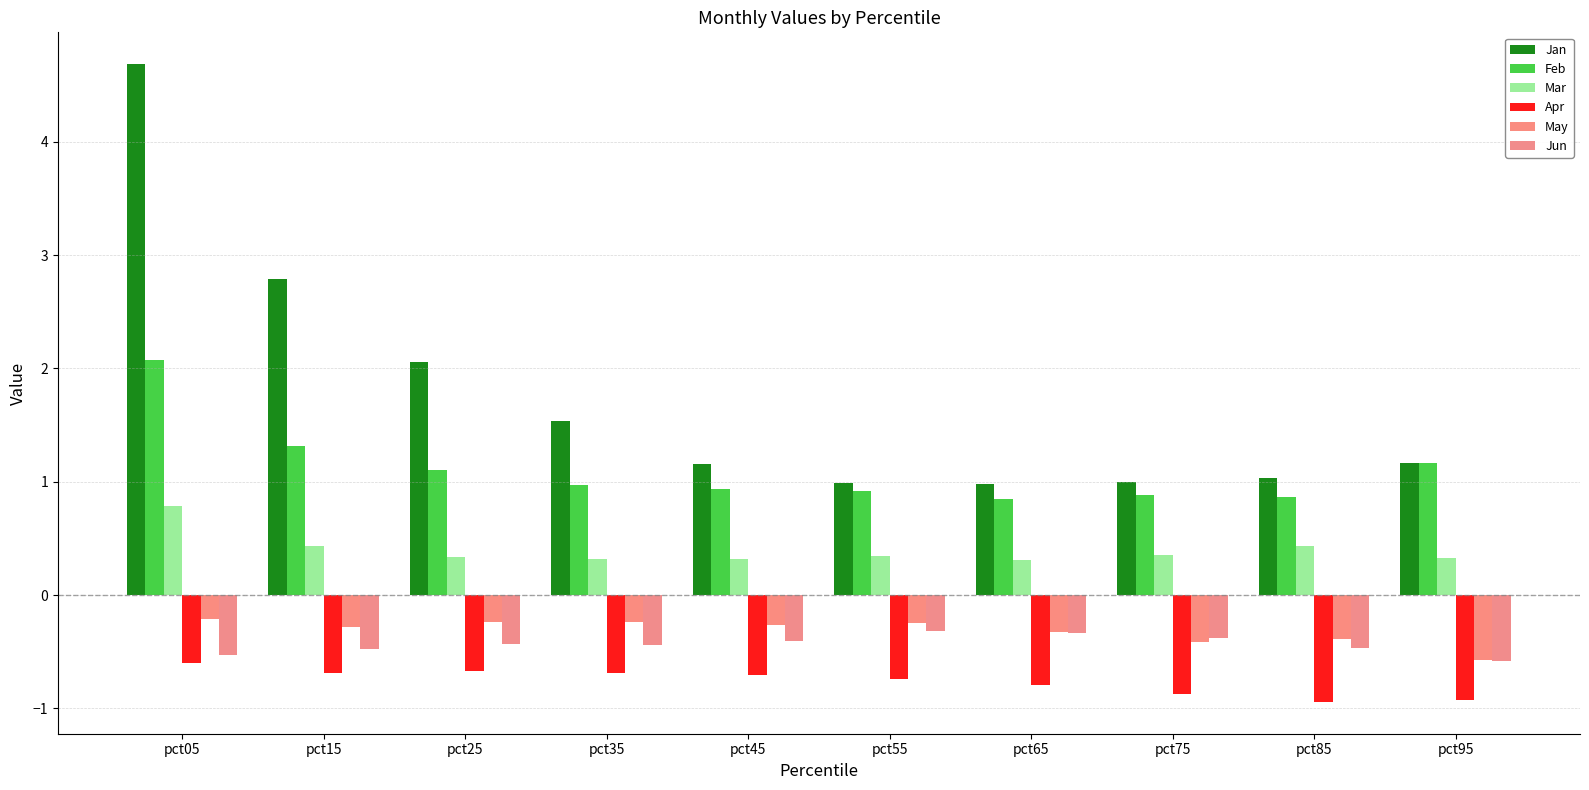

Is the value of Jun at pct05 greater than the value of Jan at pct15?

No